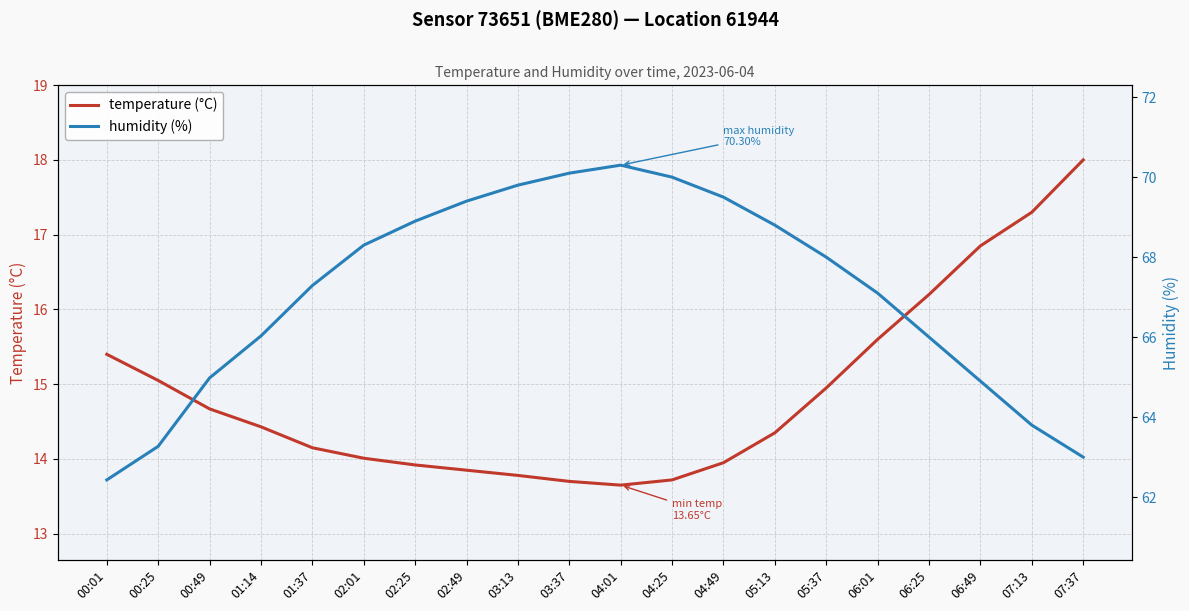

What is the total value across all series at 01:14?

80.5